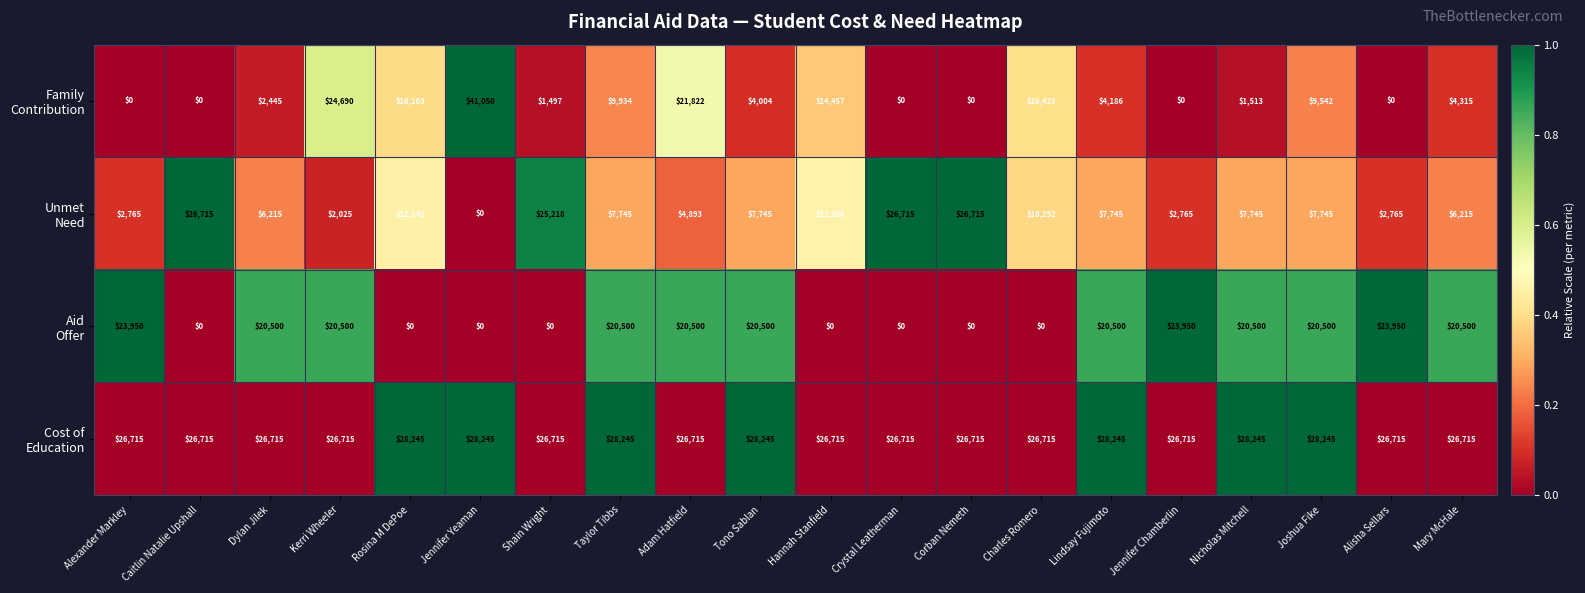

What is the total value across all series at Taylor Tibbs?

66424